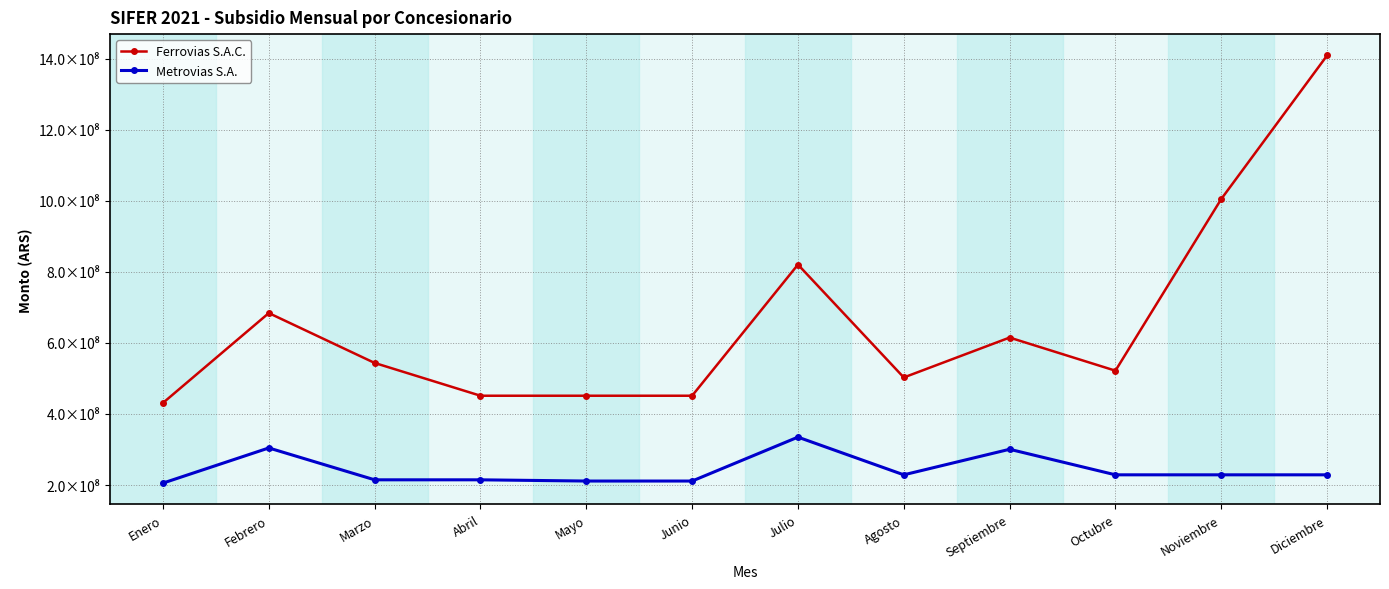

What are all the series names shown in the legend?

Ferrovias S.A.C., Metrovias S.A.